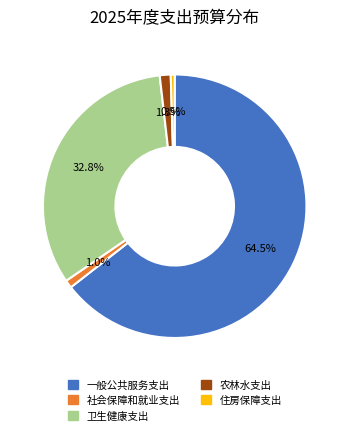

Which category has the biggest portion of the pie?

一般公共服务支出